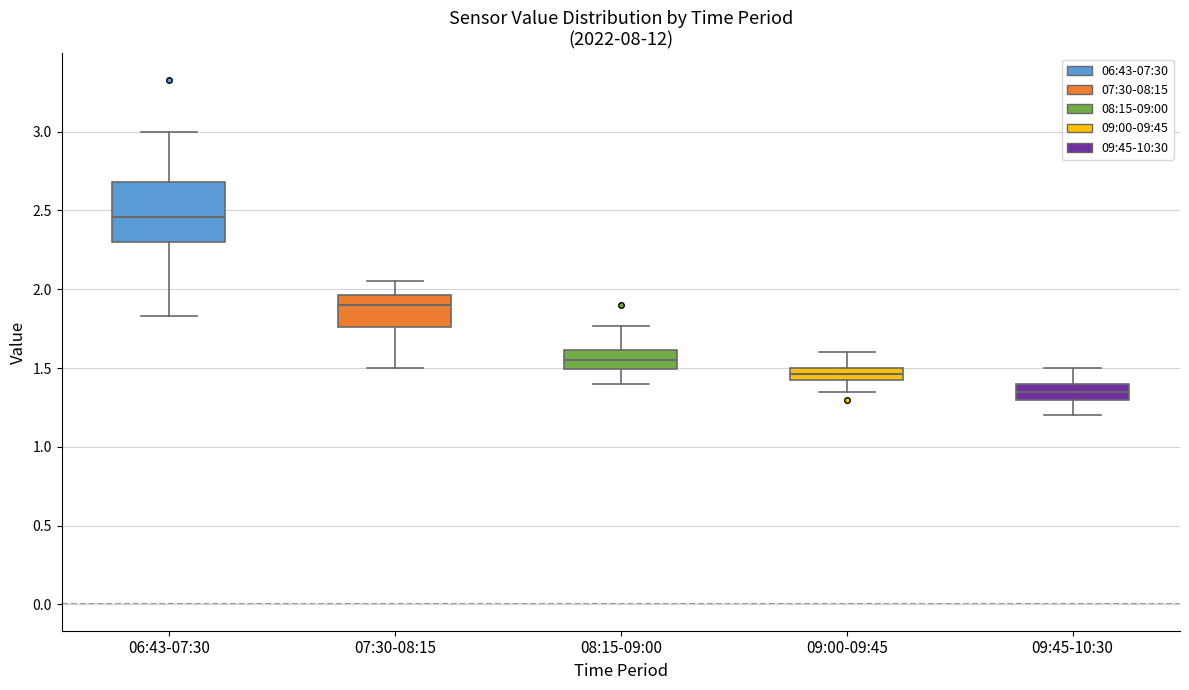

Reading left to right, transcribe this box plot: for each box, give where its median line is, the range the box spans, and where its two whiskers end, as read against the y-axis. The values are not printed on the chart, so give them approximately, as read against the axis.

06:43-07:30: median 2.45, box 2.30 to 2.70, whiskers 1.85 to 3.00
07:30-08:15: median 1.90, box 1.75 to 1.95, whiskers 1.50 to 2.05
08:15-09:00: median 1.55, box 1.50 to 1.60, whiskers 1.40 to 1.75
09:00-09:45: median 1.45, box 1.40 to 1.50, whiskers 1.35 to 1.60
09:45-10:30: median 1.35, box 1.30 to 1.40, whiskers 1.20 to 1.50